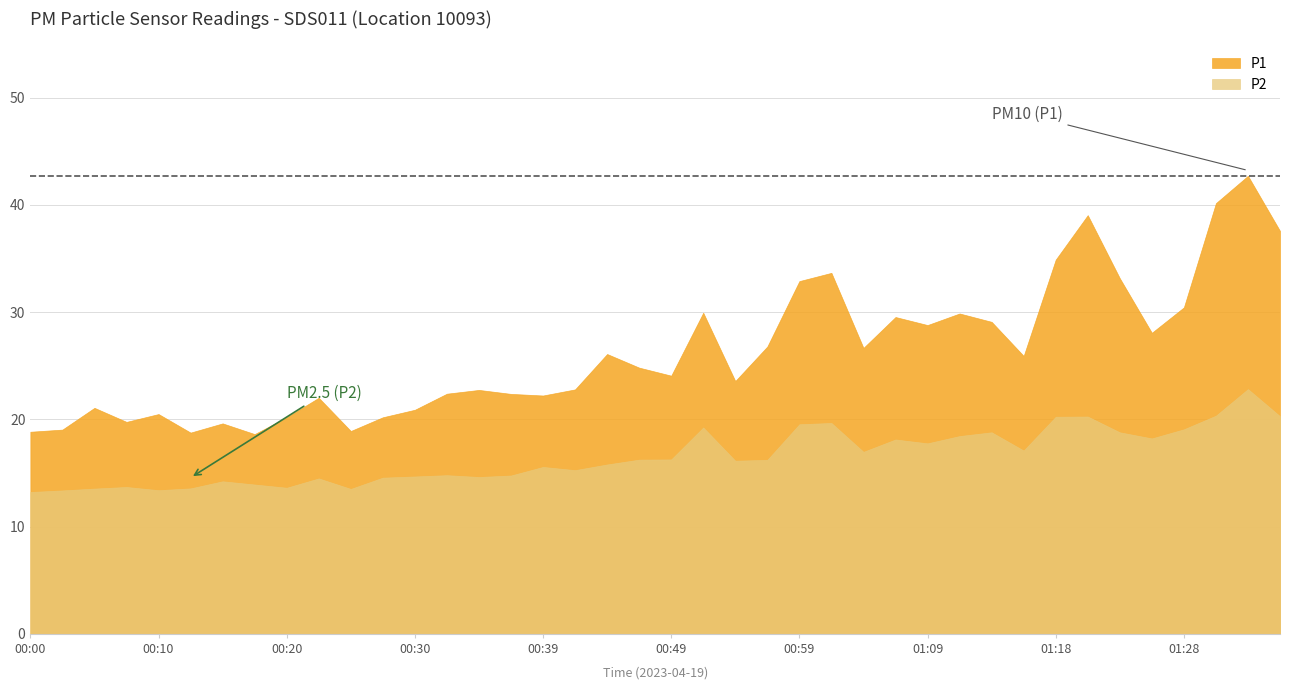

Does the chart have visible grid lines?

Yes